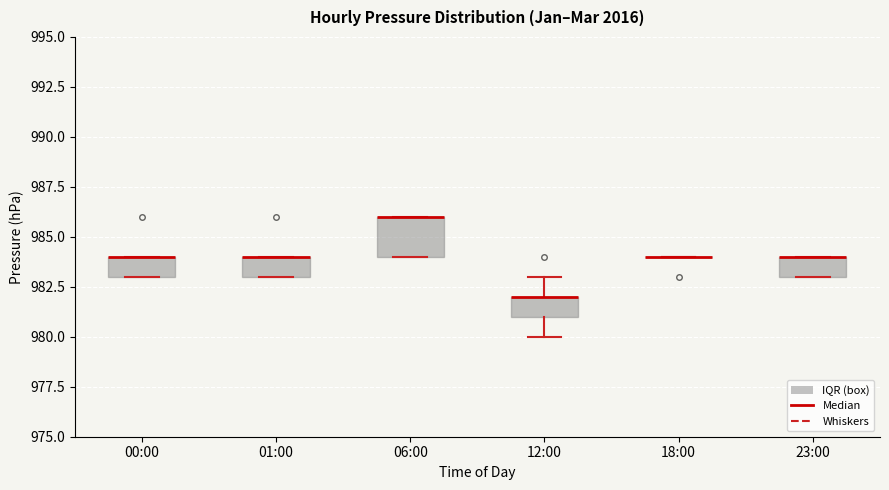

Where is the lower edge of the box for 01:00 on the y-axis? The values are not printed on the chart, so give them approximately, as read against the axis.

983